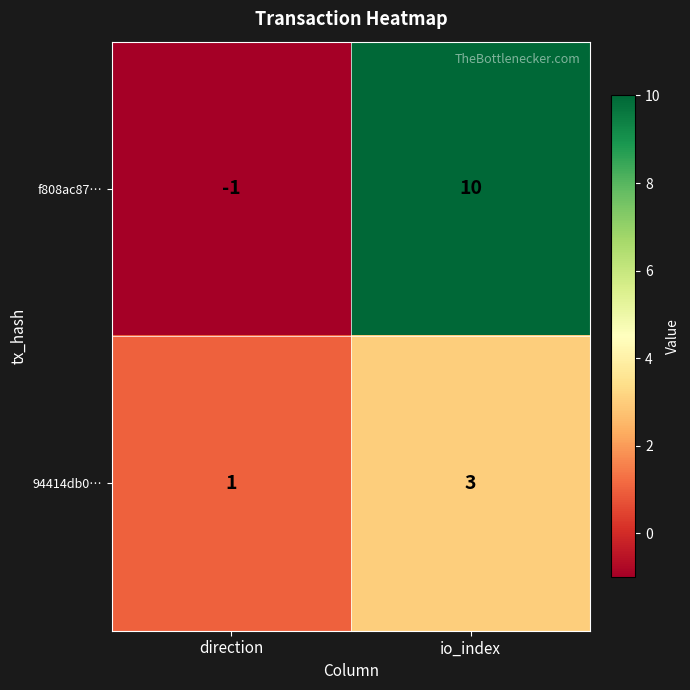

At which category does the chart reach its peak across all series?

io_index